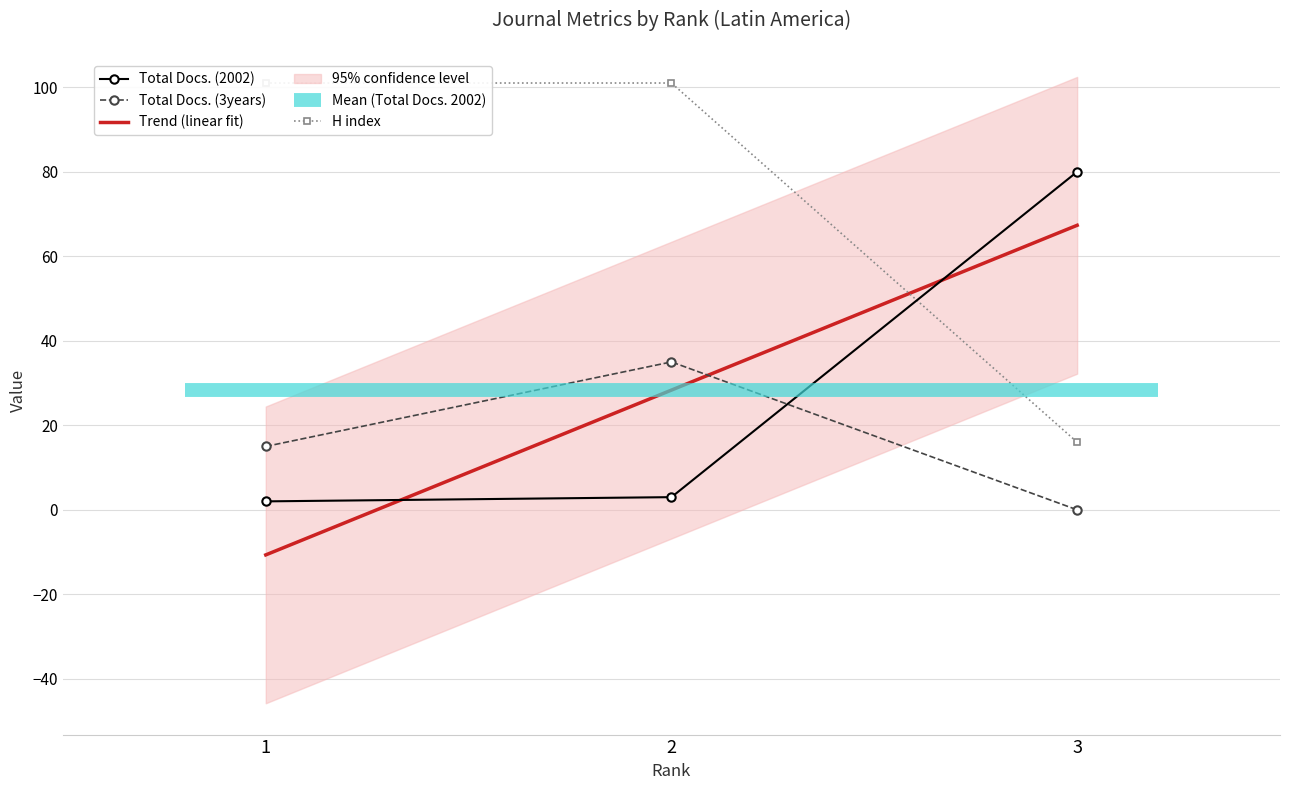

Reading right to left, extract all data points from this chart.

Total Docs. (2002): 80.0	3.0	2.0
Total Docs. (3years): 0.0	35.0	15.0
Trend (linear fit): 67.3	28.3	-10.7
H index: 16.0	101.0	101.0